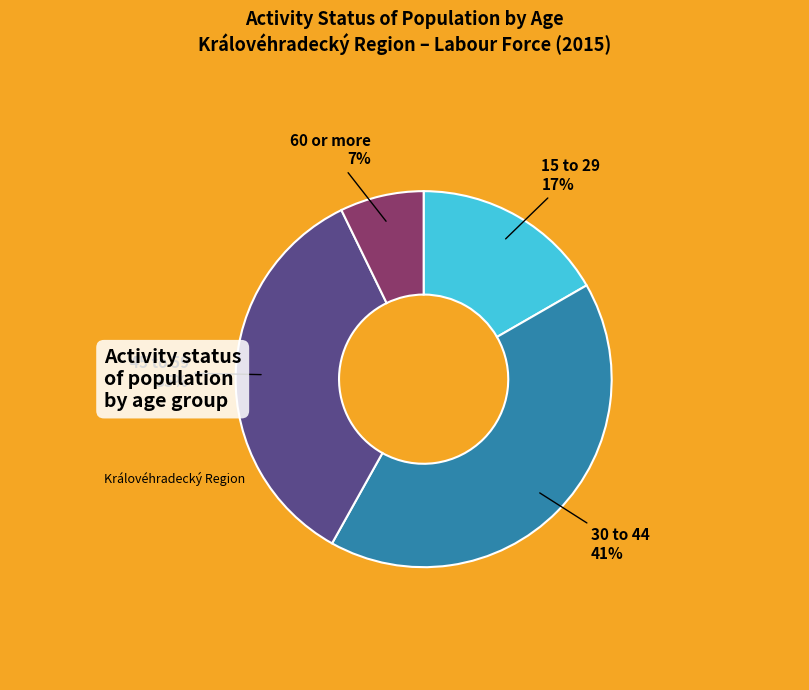

Is there a majority slice in this chart?

No